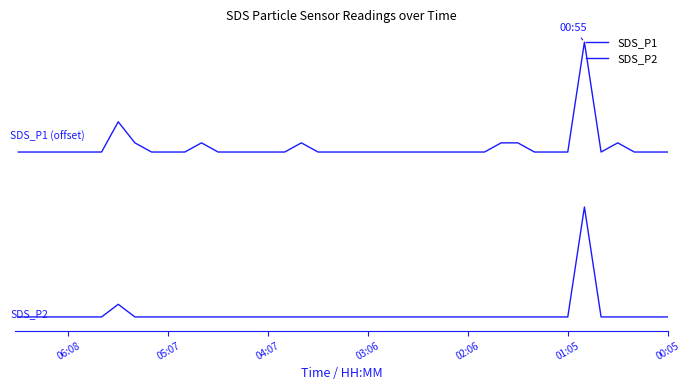

Which series changed the most between 02:06 and 32?

SDS_P2